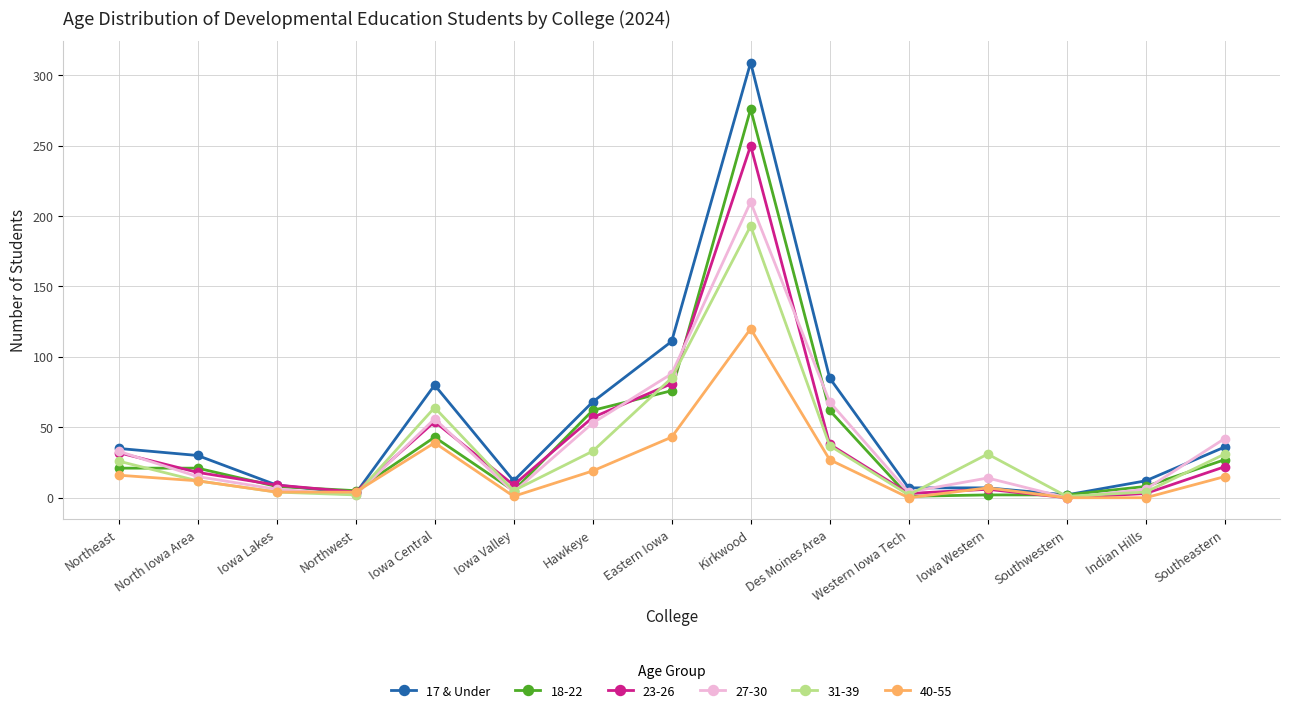

True or false: 31-39 has a value of 26 at Northeast.

True